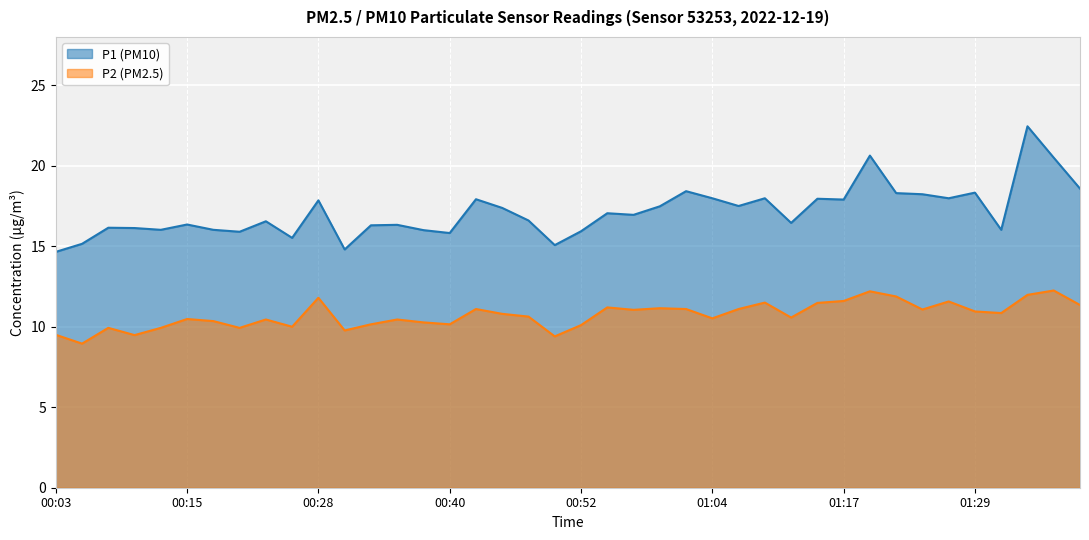

At how many categories does at least one series exceed 12?

40